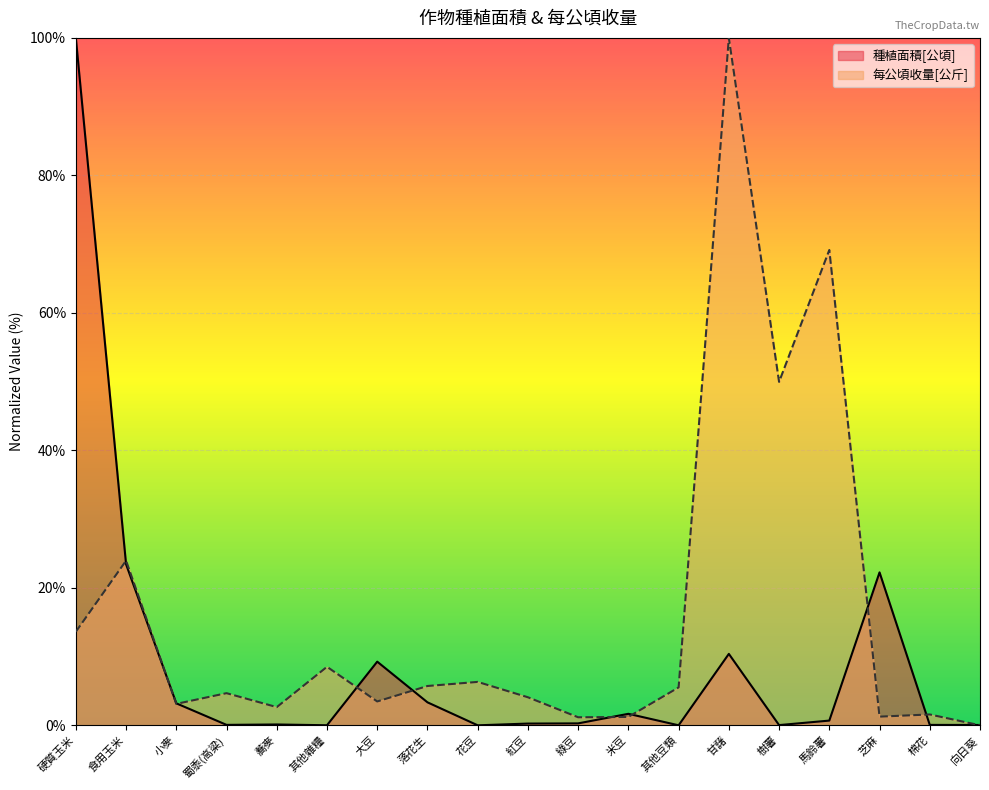

What is the difference between the maximum and minimum values in the 種植面積[公頃] series?

100.0